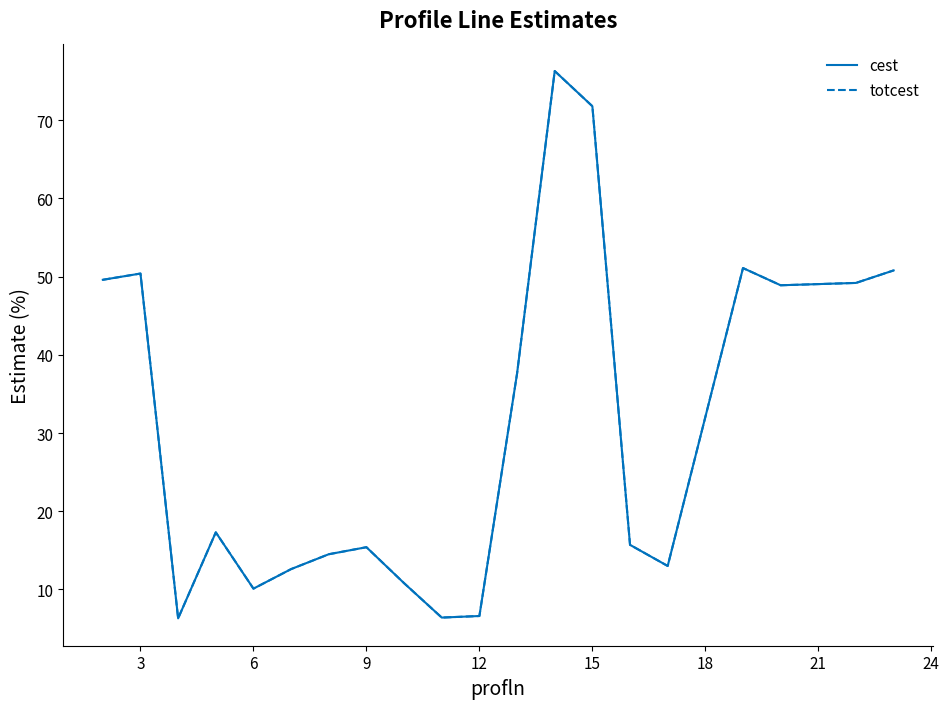

Is this an area chart (filled region under the line)?

No